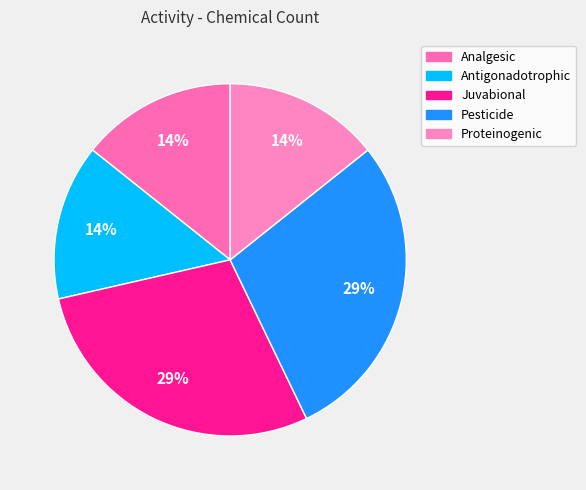

Does any single category account for the majority?

No